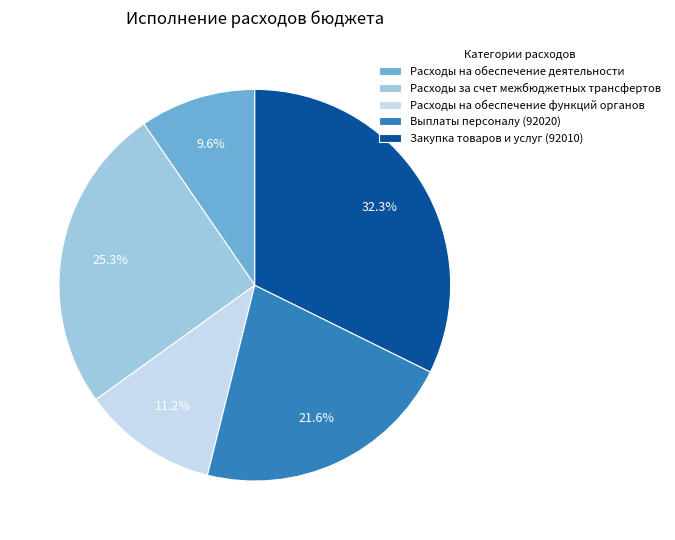

How many slices are in this pie chart?

5